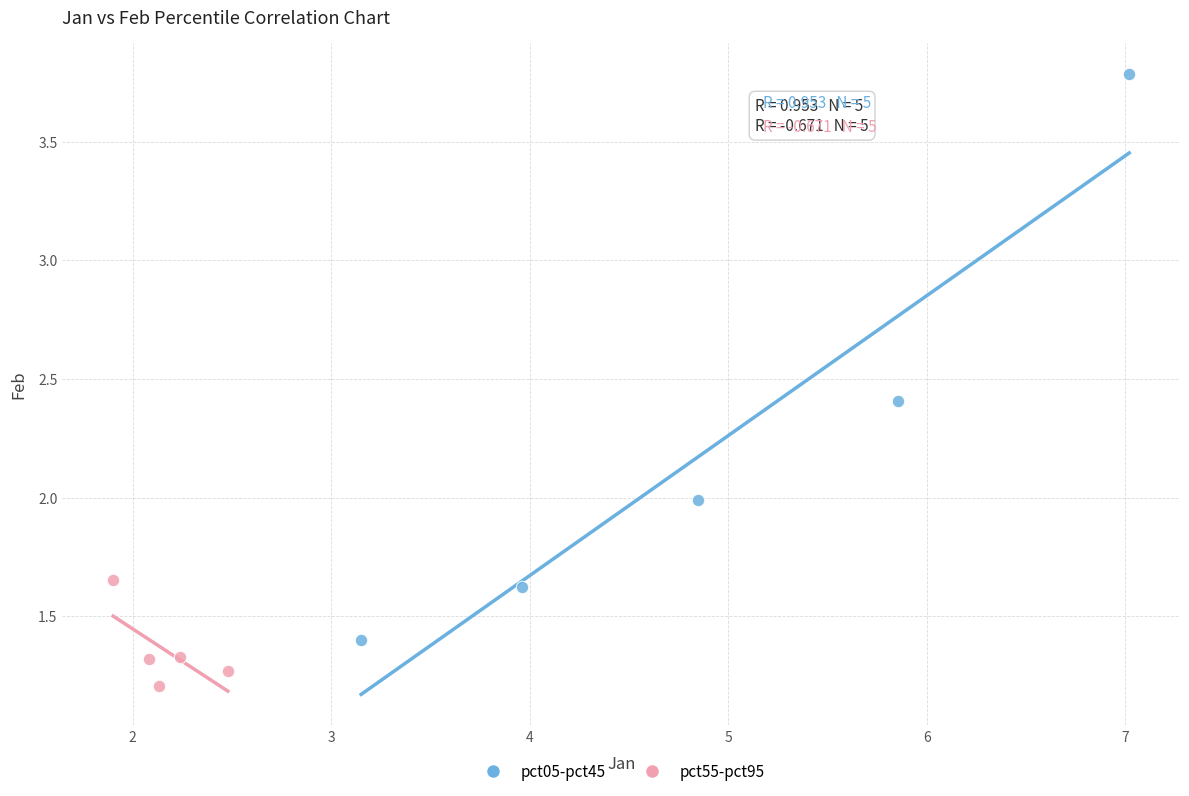

Which series has the widest spread of Y values?

pct05-pct45